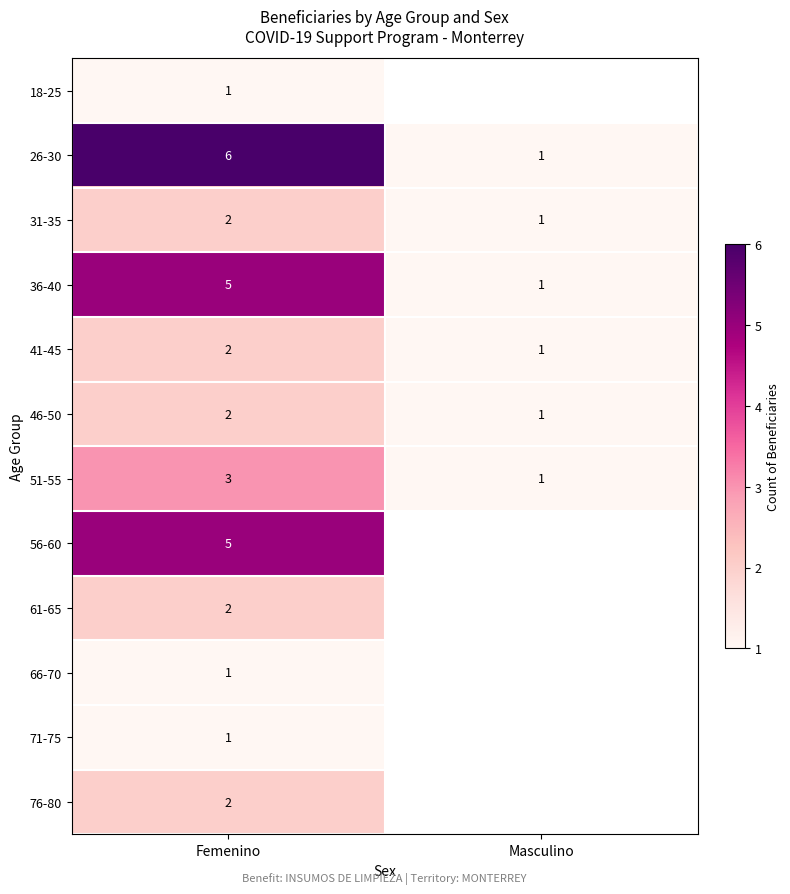

Which has a higher value, Masculino or Femenino?

Femenino